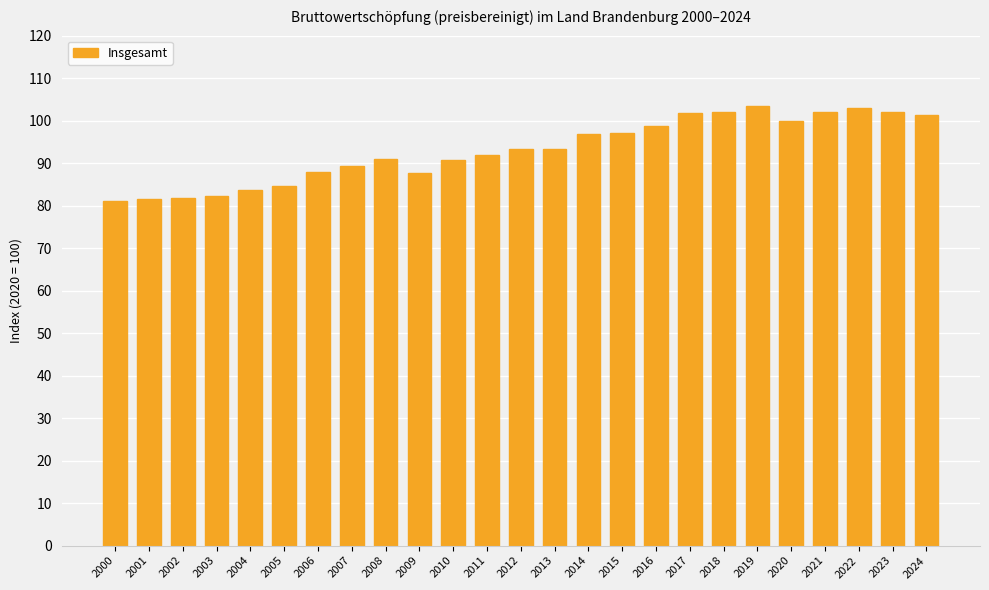

At which label does the data first exceed 93?

2012